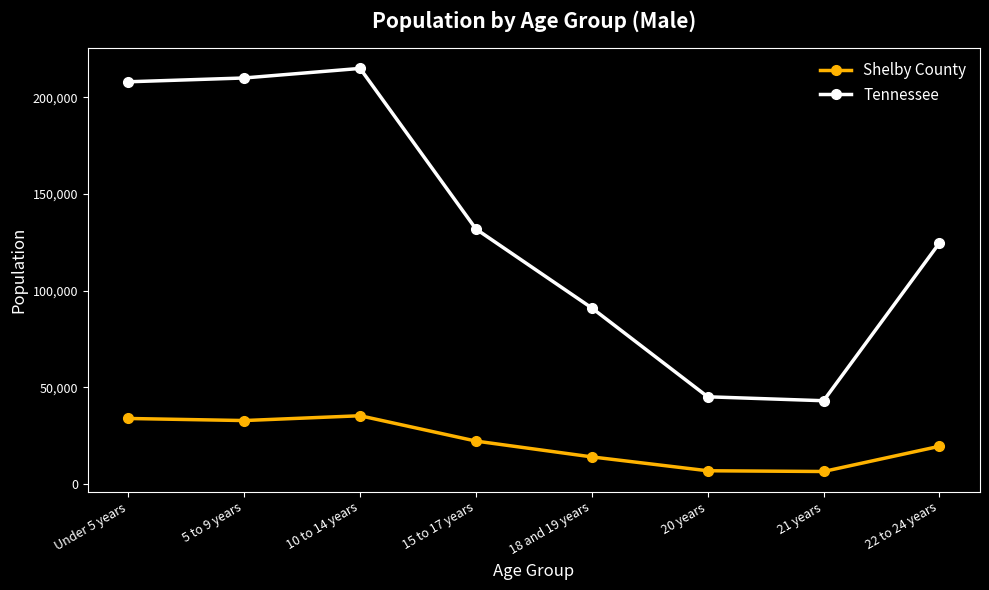

What is the difference between the maximum and second lowest values in the Tennessee series?

169926